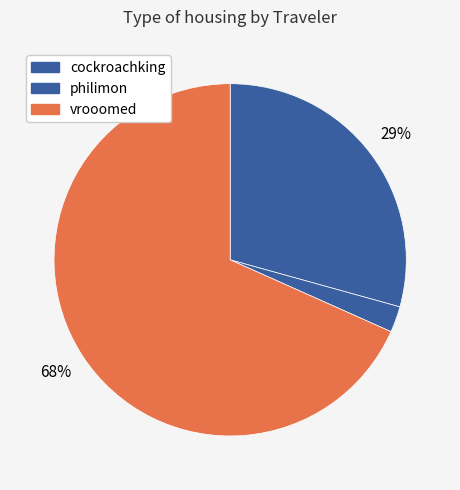

Count the number of slices in the pie.

3